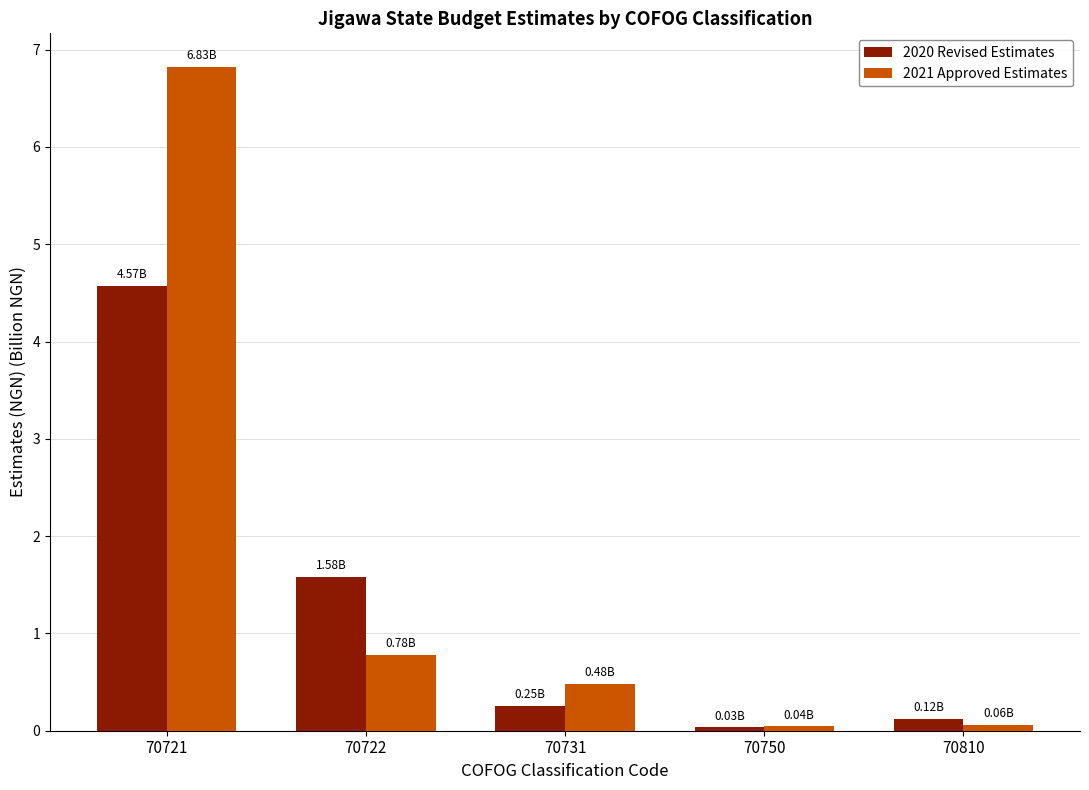

Between 70721 and 70722, which series saw the biggest shift?

2021 Approved Estimates